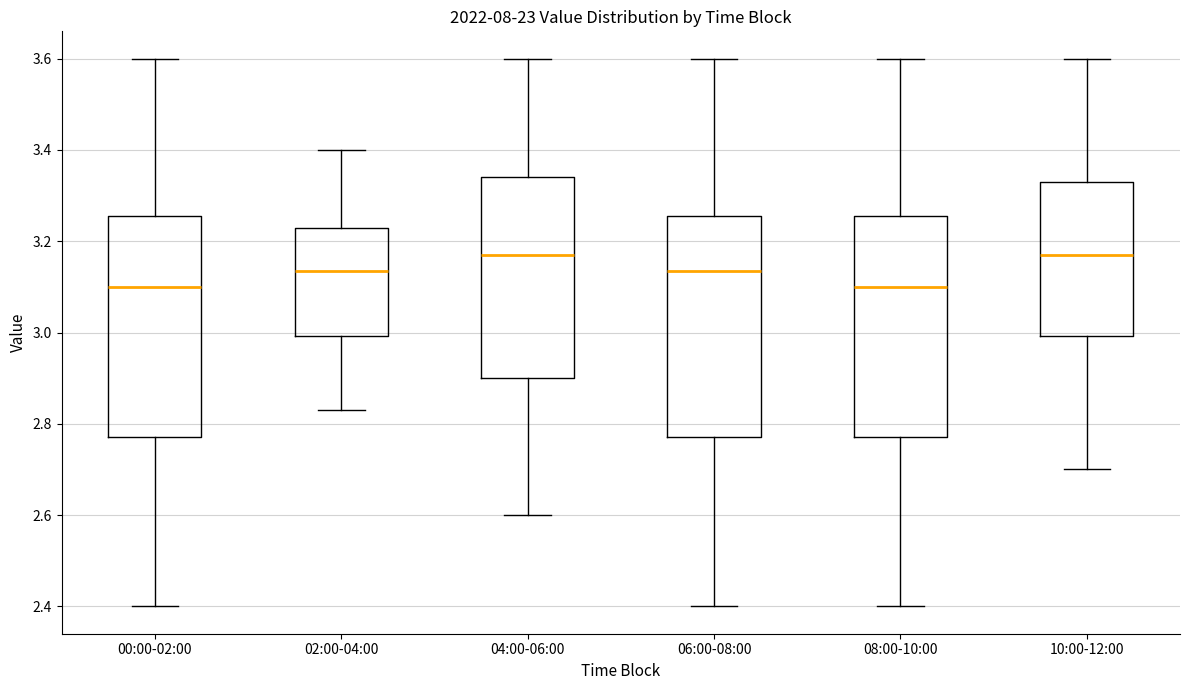

Reading left to right, read every box against the y-axis: the position of its median line, the range the box covers, and the ends of its whiskers. The values are not printed on the chart, so give them approximately, as read against the axis.

00:00-02:00: median 3.10, box 2.78 to 3.26, whiskers 2.40 to 3.60
02:00-04:00: median 3.14, box 3.00 to 3.24, whiskers 2.84 to 3.40
04:00-06:00: median 3.18, box 2.90 to 3.34, whiskers 2.60 to 3.60
06:00-08:00: median 3.14, box 2.78 to 3.26, whiskers 2.40 to 3.60
08:00-10:00: median 3.10, box 2.78 to 3.26, whiskers 2.40 to 3.60
10:00-12:00: median 3.18, box 3.00 to 3.34, whiskers 2.70 to 3.60